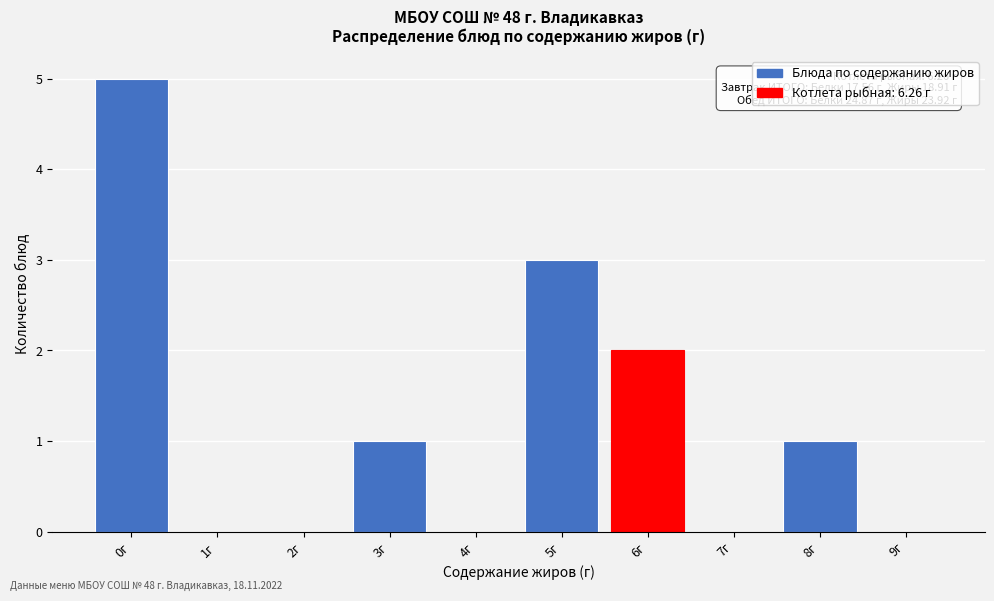

Reading left to right, what are all the values shown in this chart?

0г=5	1г=0	2г=0	3г=1	4г=0	5г=3	6г=2	7г=0	8г=1	9г=0